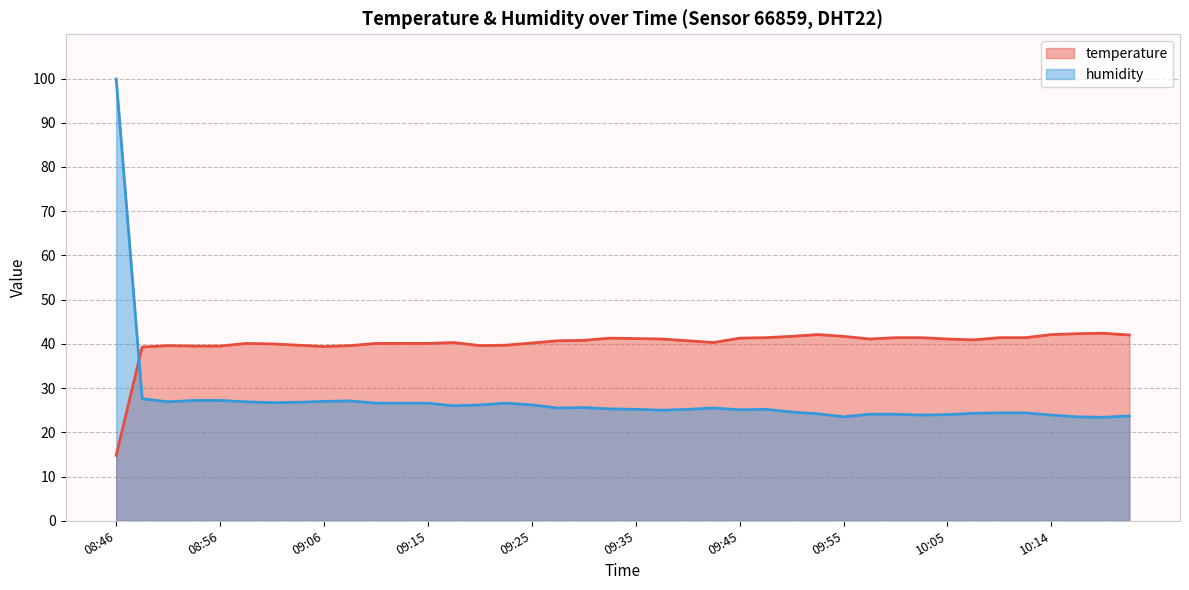

The value of humidity at 09:01 is 26.7. True or false?

True